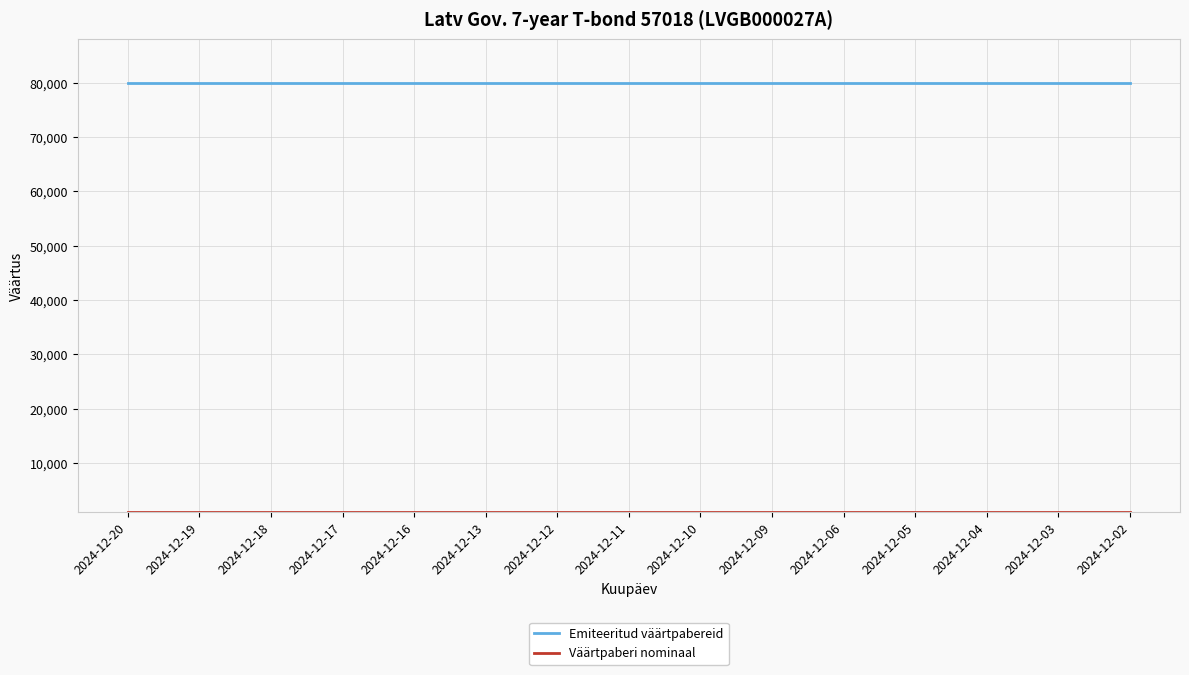

What is the lowest value of the Emiteeritud väärtpabereid series?

80000